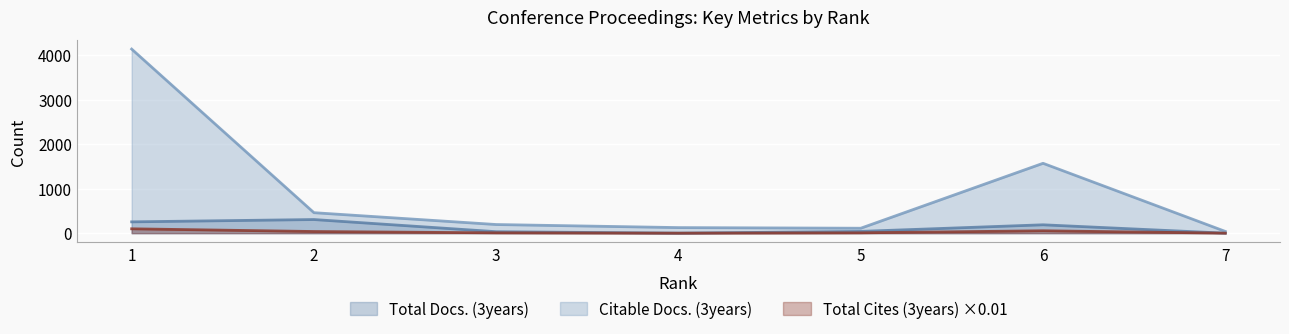

True or false: Total Docs. (3years) and Total Cites (3years) intersect in this chart.

False